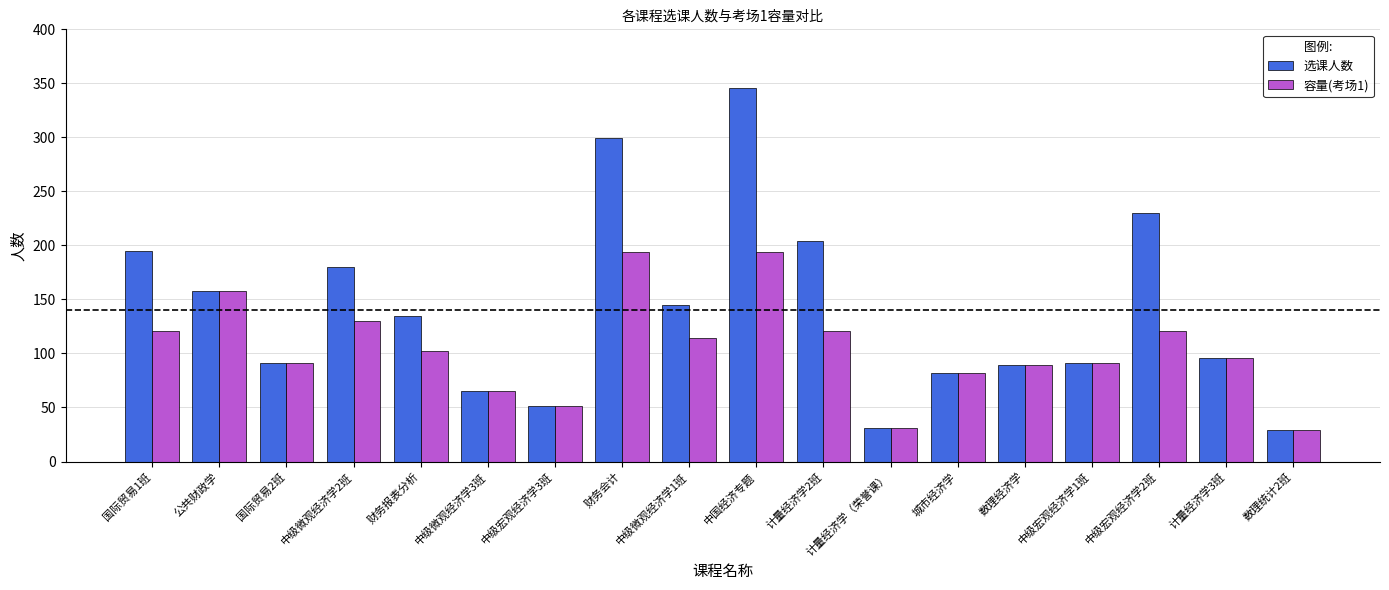

What is the difference between the second highest and second lowest values in the 容量(考场1) series?

163